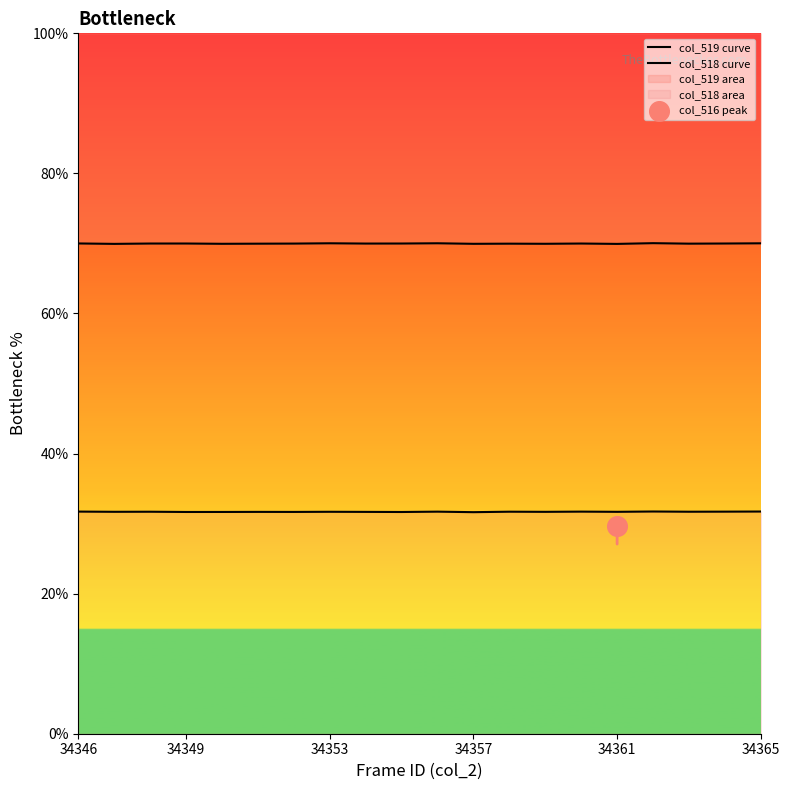

At how many categories does at least one series exceed 52?

20